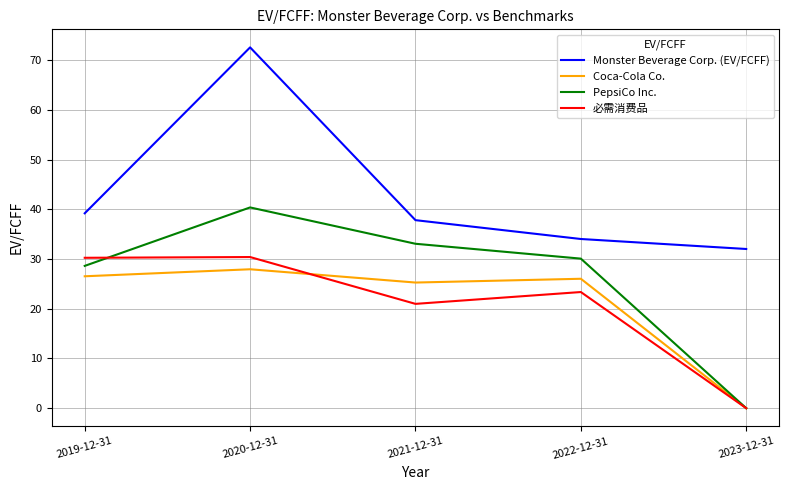

What are all the series names shown in the legend?

Monster Beverage Corp. (EV/FCFF), Coca-Cola Co., PepsiCo Inc., 必需消费品